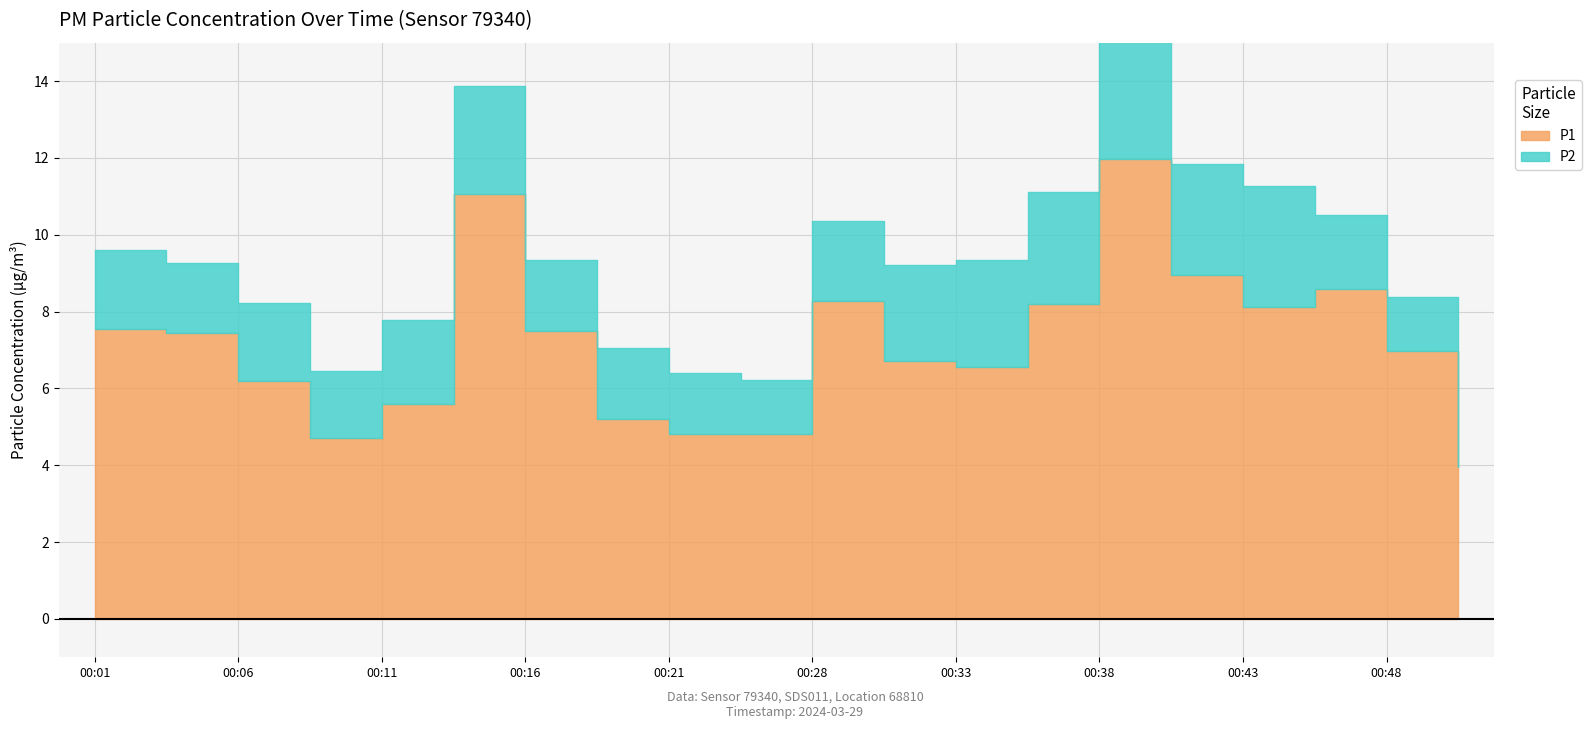

At which category does P2 reach its first local valley?

00:04